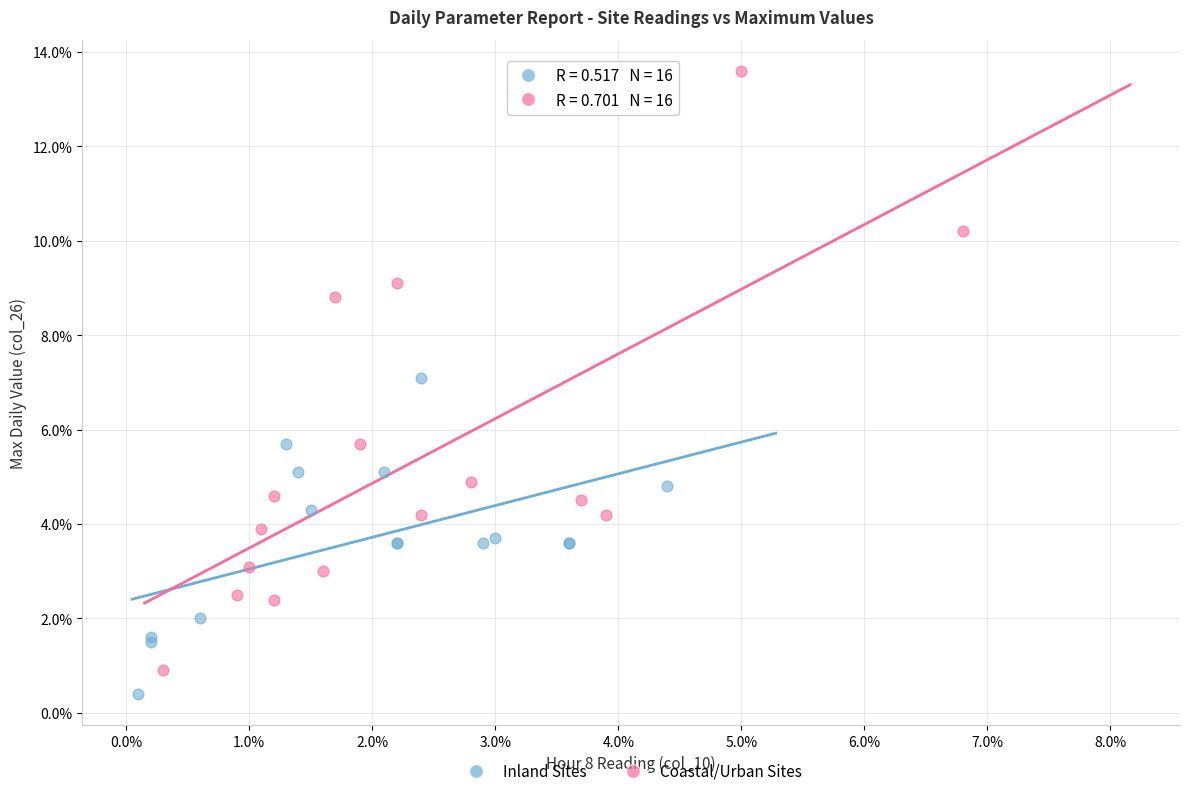

Which series reaches the minimum Y coordinate?

Inland Sites